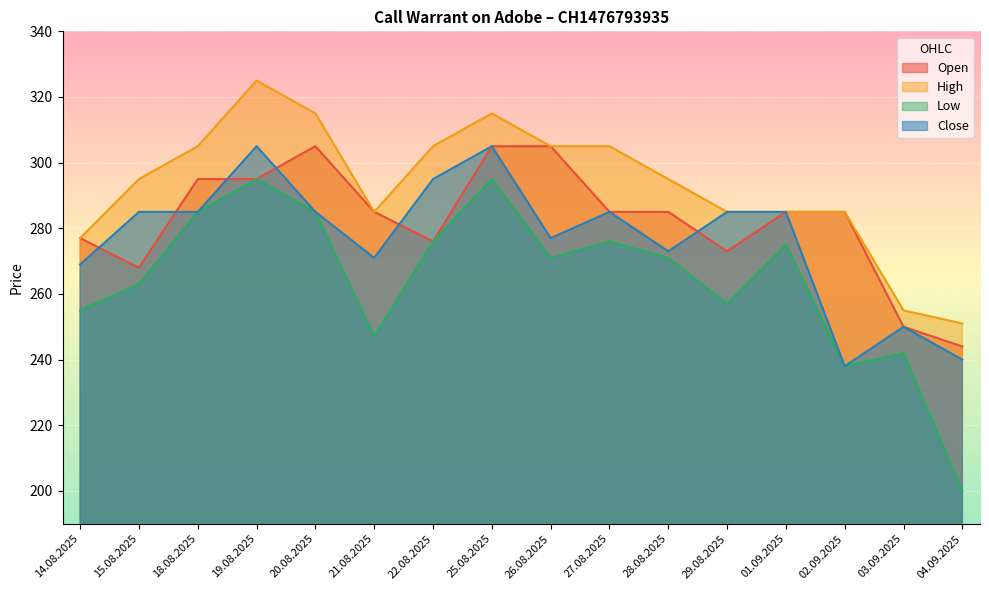

Is it true that Open equals 445 at 03.09.2025?

False